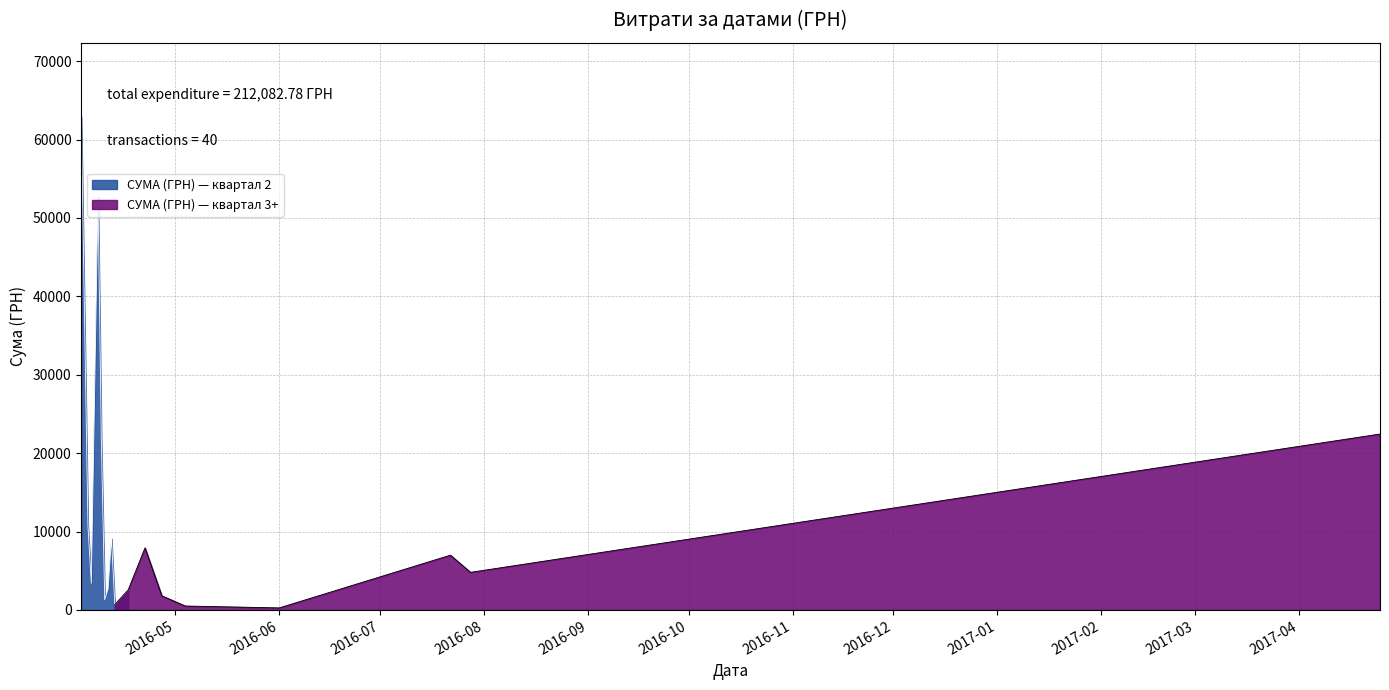

What is the value of the 20th point from the left?

777.6